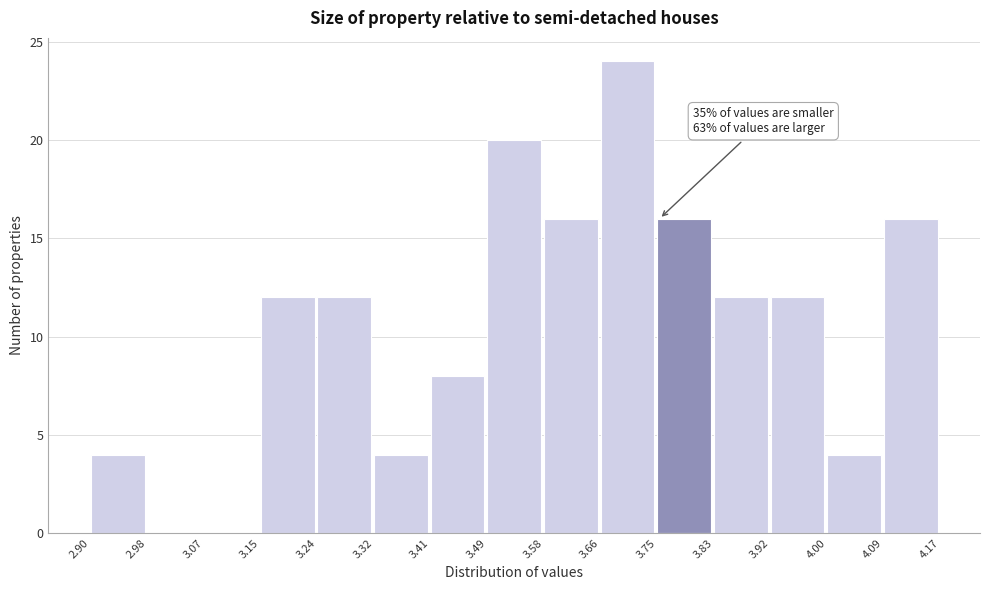

Over which range of the x-axis is the bar tallest?

3.66 to 3.75